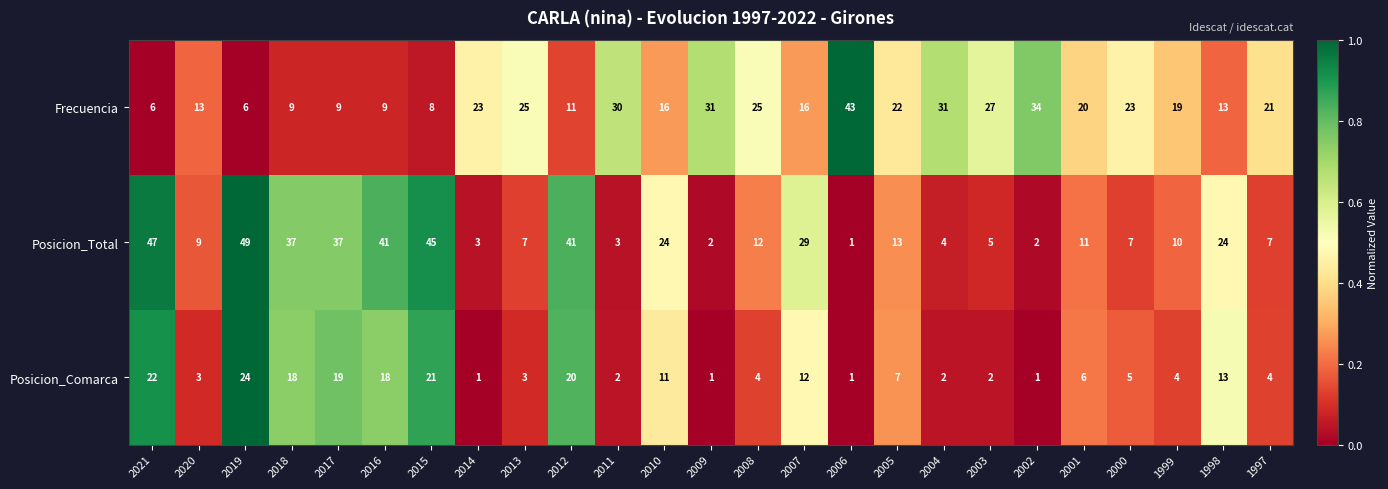

What is the total value across all series at 2002?

37